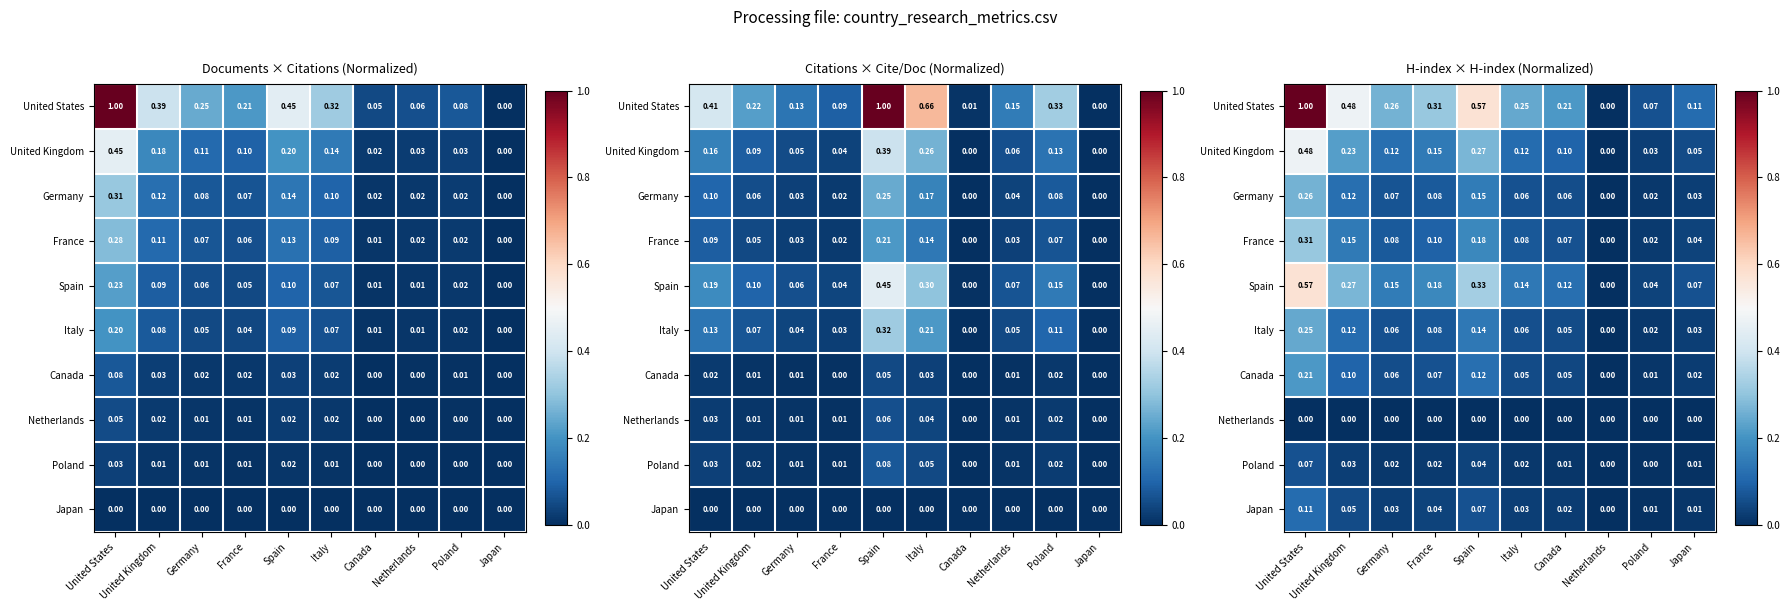

What is the total value across all series at Italy?

0.8